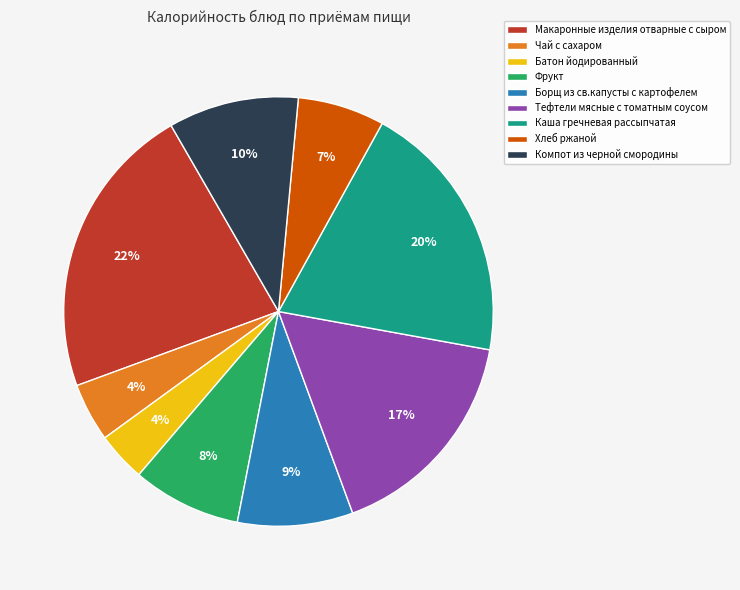

To the nearest percent, what is the difference between the Каша гречневая рассыпчатая and Компот из черной смородины slice percentages?

10%